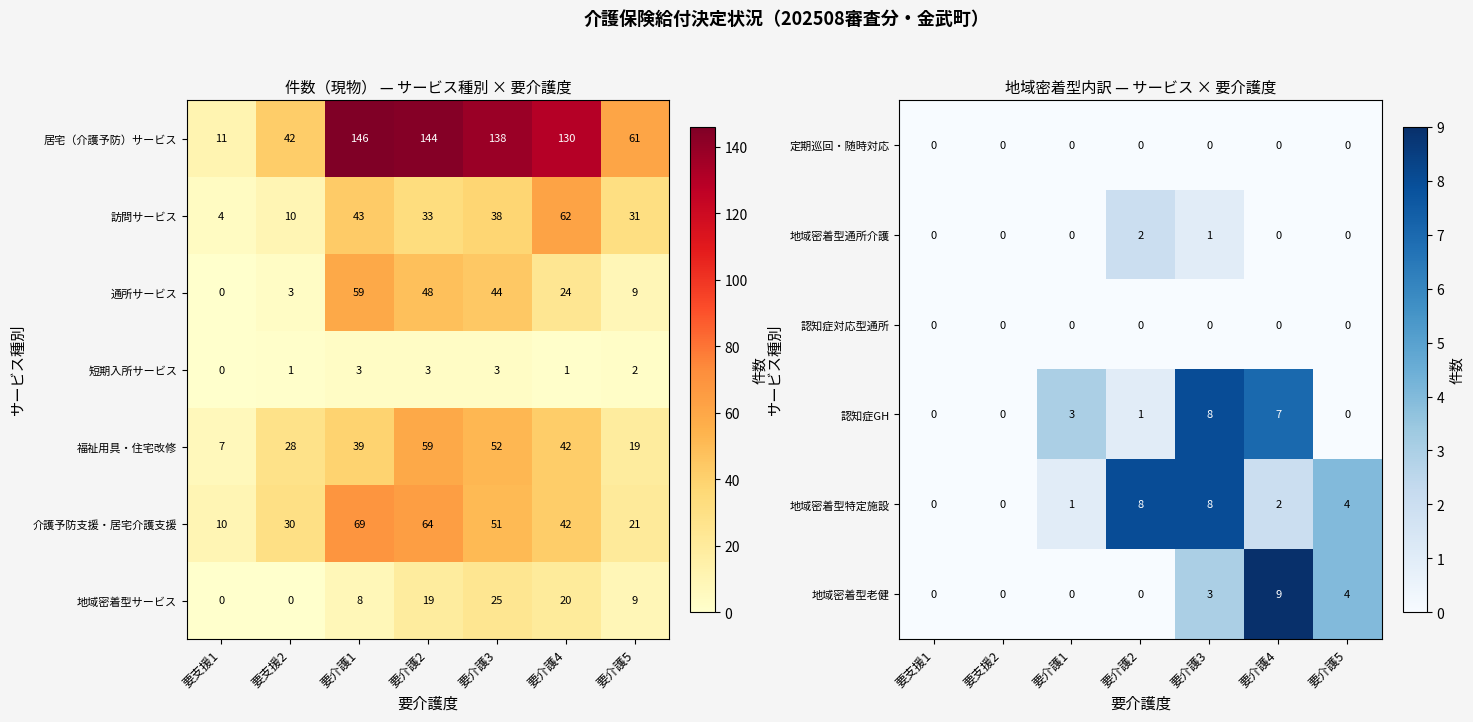

Where is 地域密着型通所介護 nearest to the value 1?

要介護3